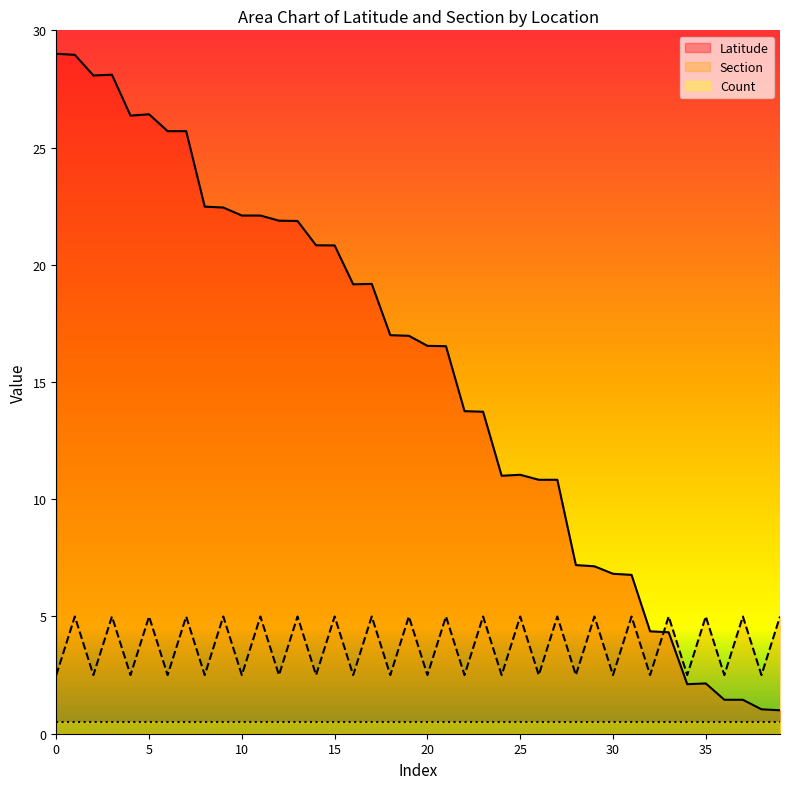

What is the maximum value for Section?

5.0